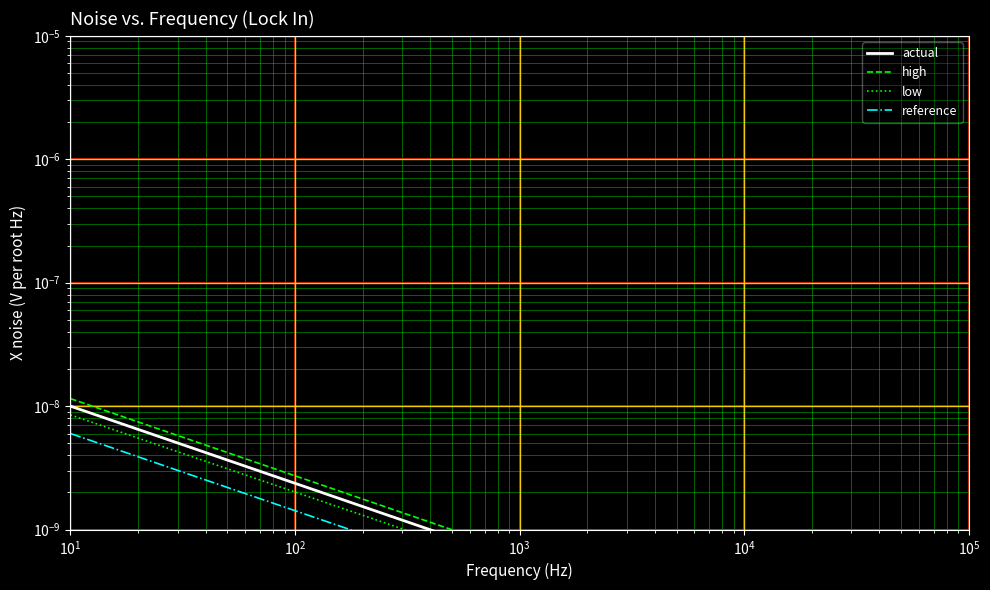

Which series has the widest spread of values?

high